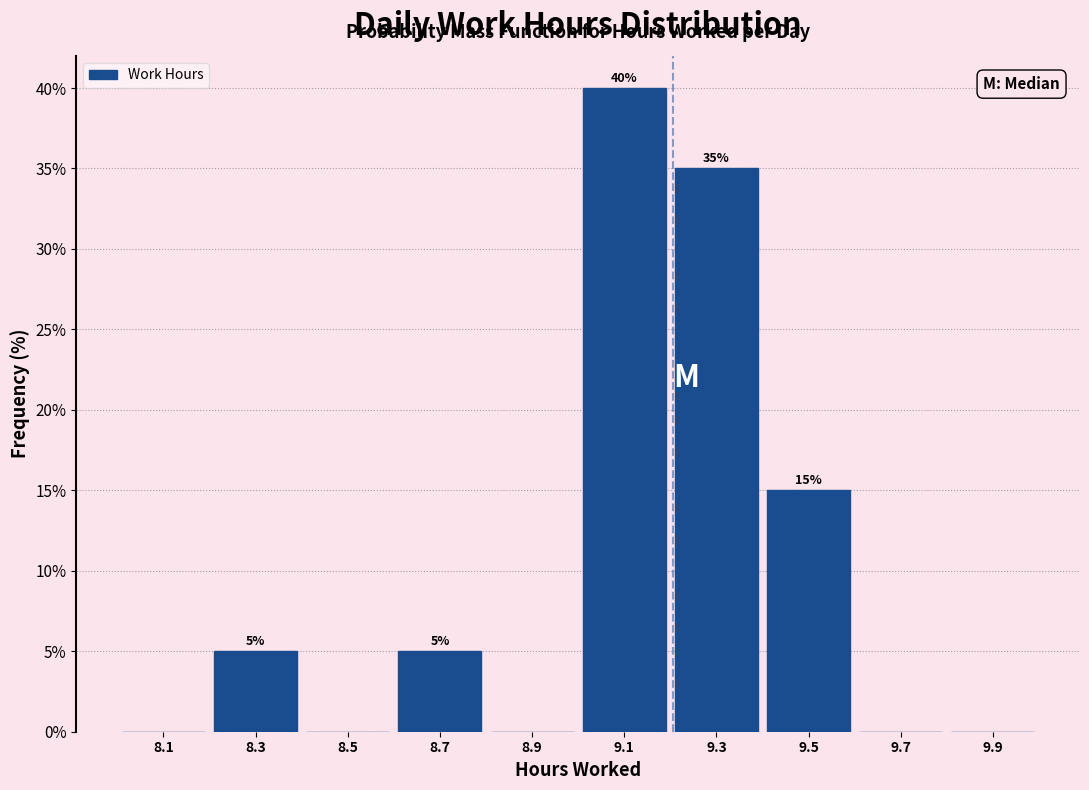

Which range on the x-axis has the tallest bar?

9.0 to 9.2